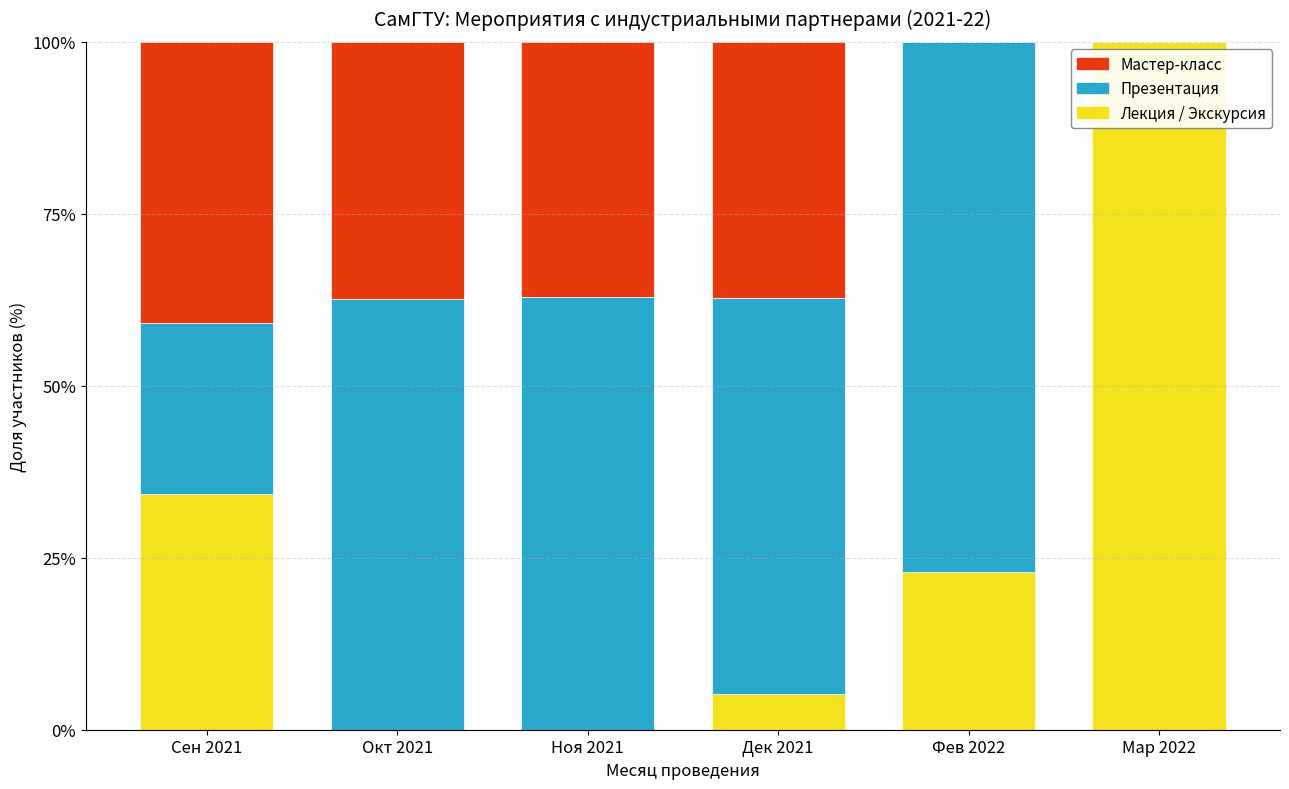

What is the total value across all series at Мар 2022?

100.0